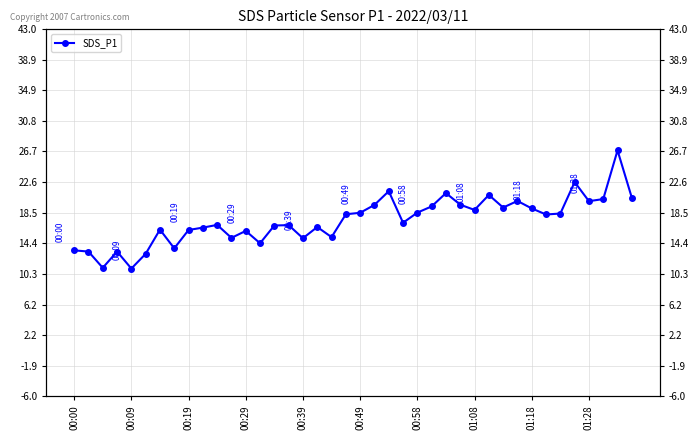

The value at 27 is 26.6. True or false?

False